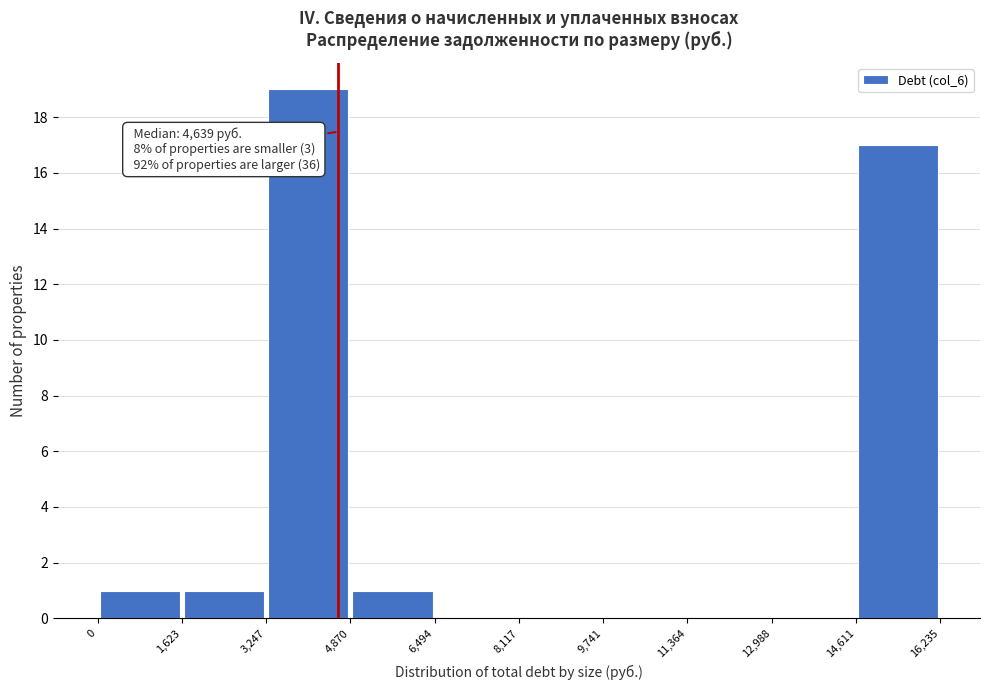

Which range on the x-axis has the tallest bar?

3,247 to 4,870